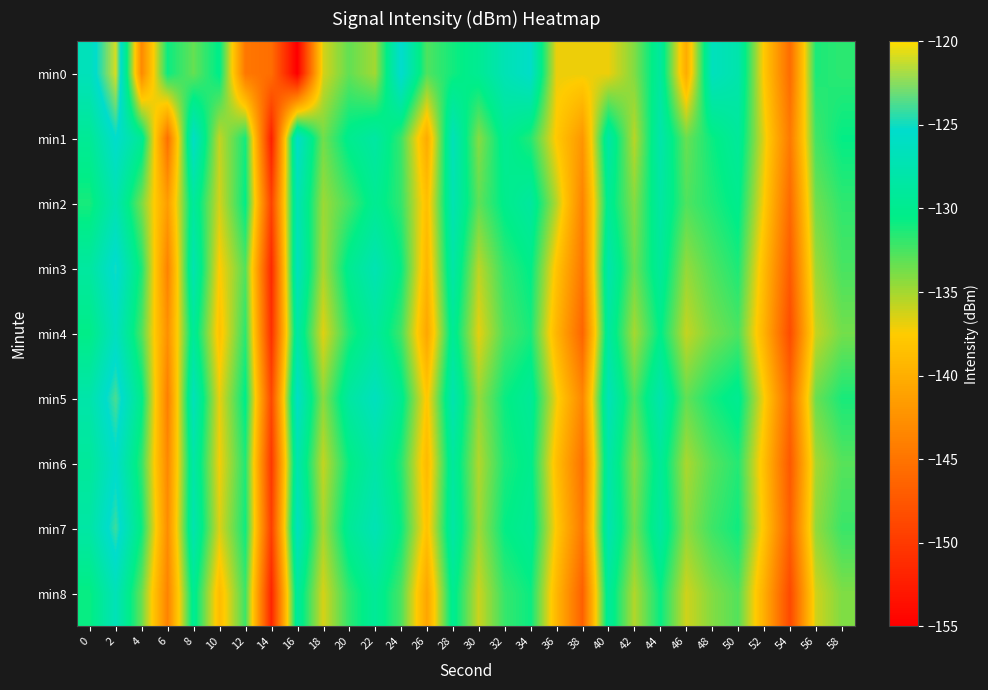

What is the difference between the highest and lowest values at 44?

3.0